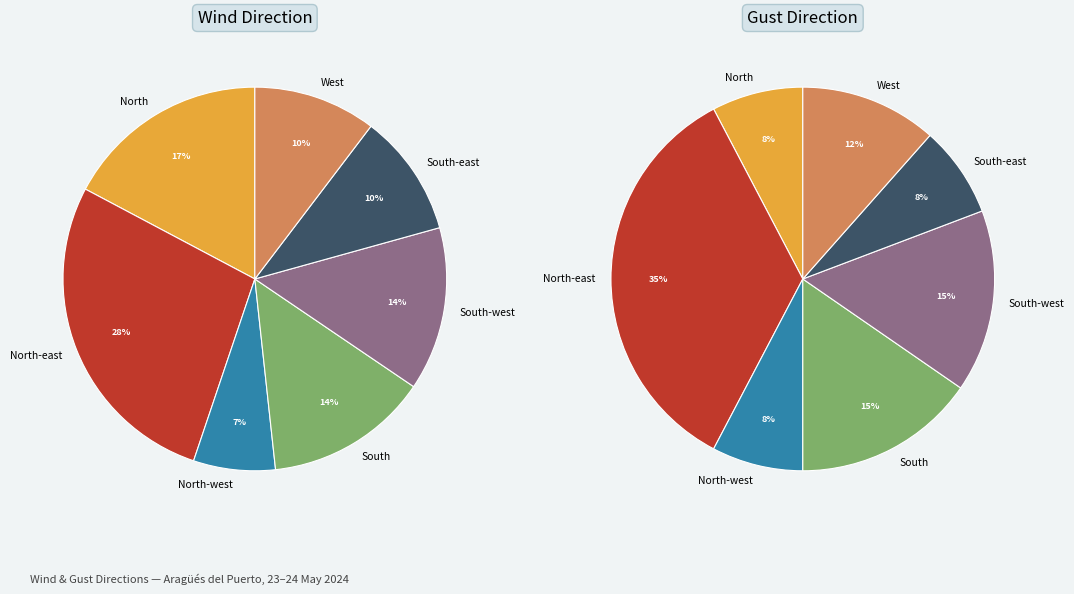

To the nearest percent, what percentage of the pie is South?

14%